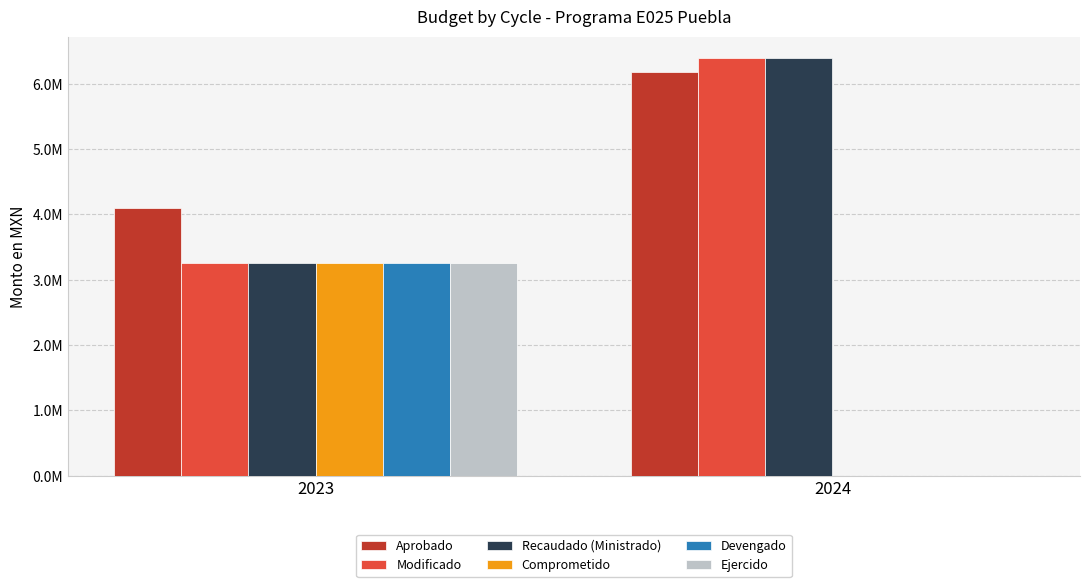

Does the chart contain stacked bars?

No